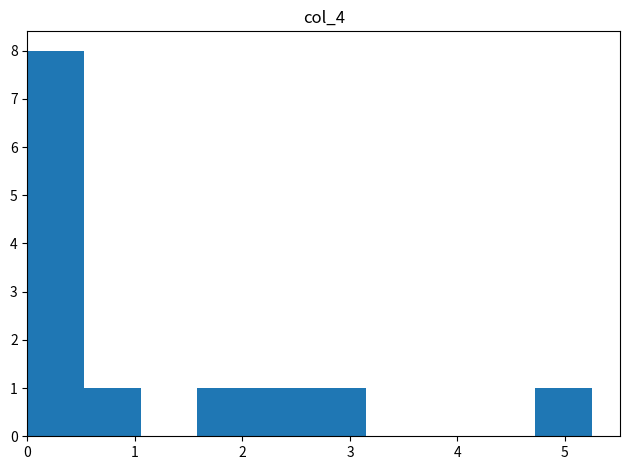

Over which range of the x-axis is the bar tallest?

0.0 to 0.5